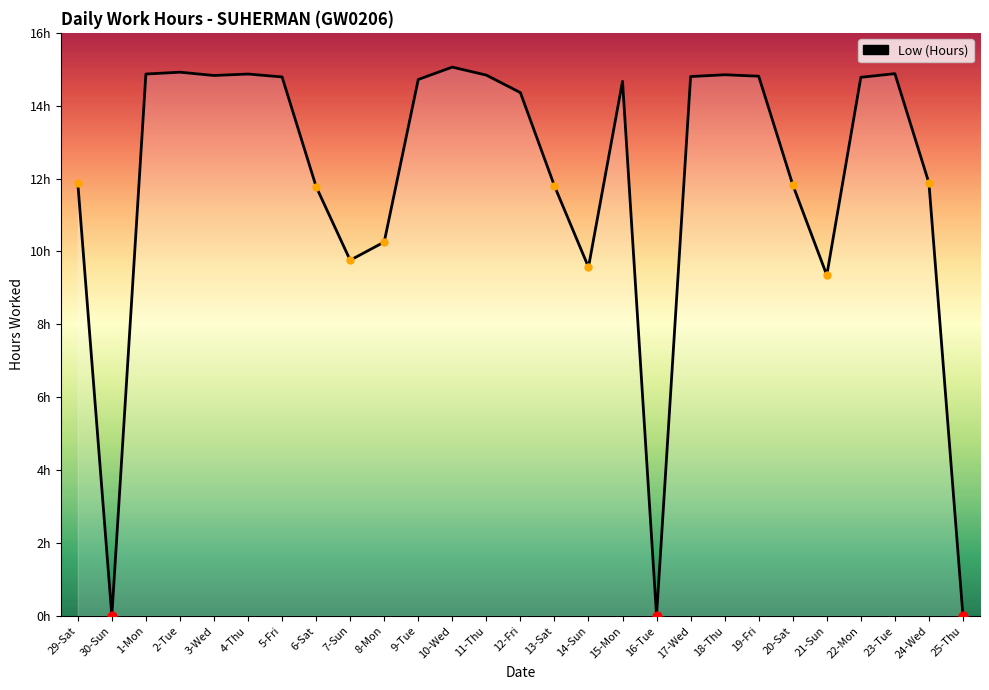

What is the change in value from 13-Sat to 25-Thu?

-11.8